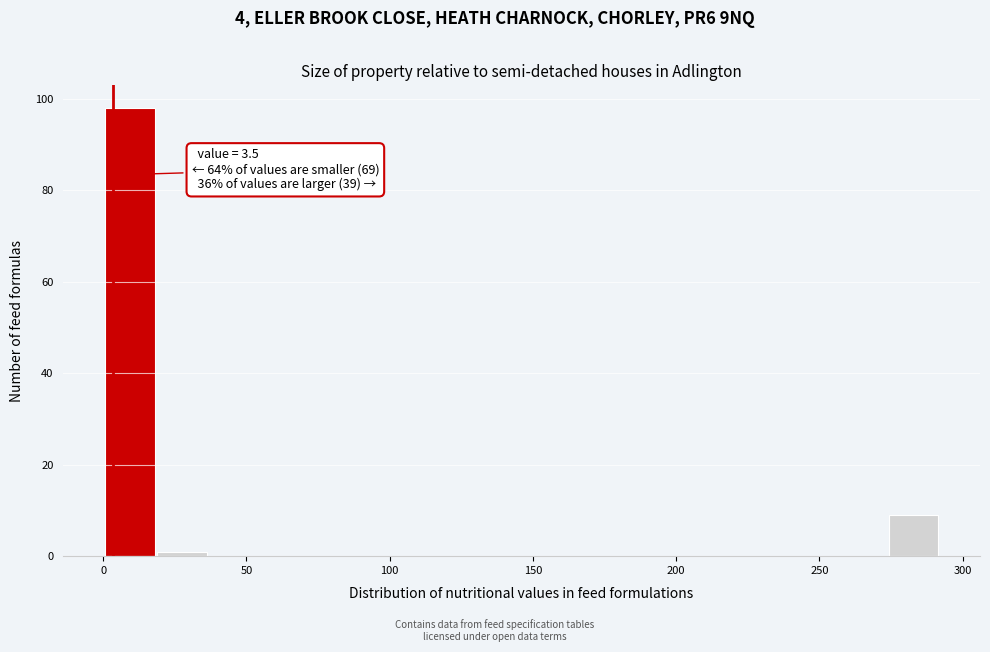

Around what value on the x-axis is the tallest bar? Give the approximate position of its centre, as read against the axis.

10